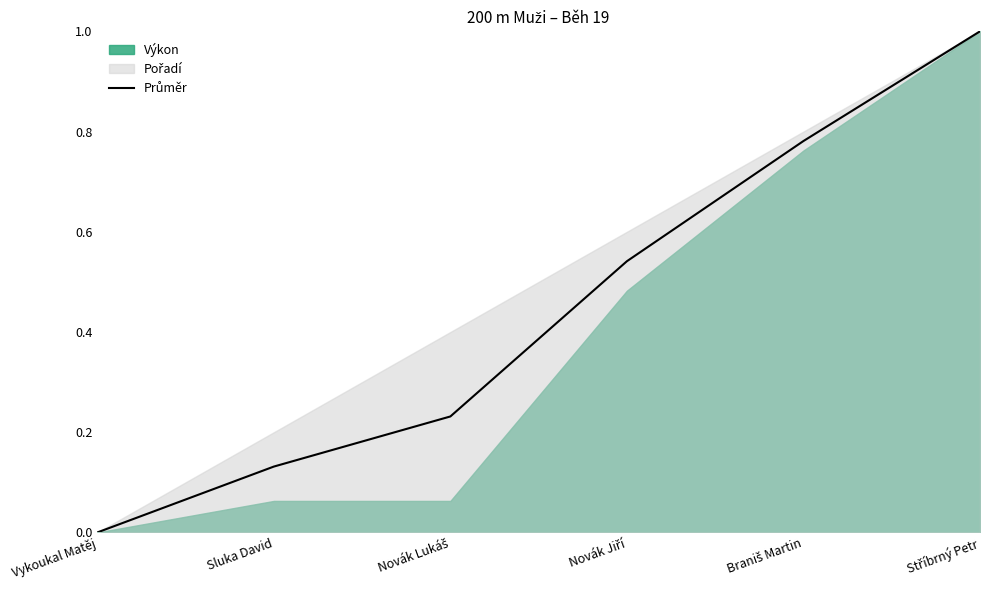

What is the average value?

0.4